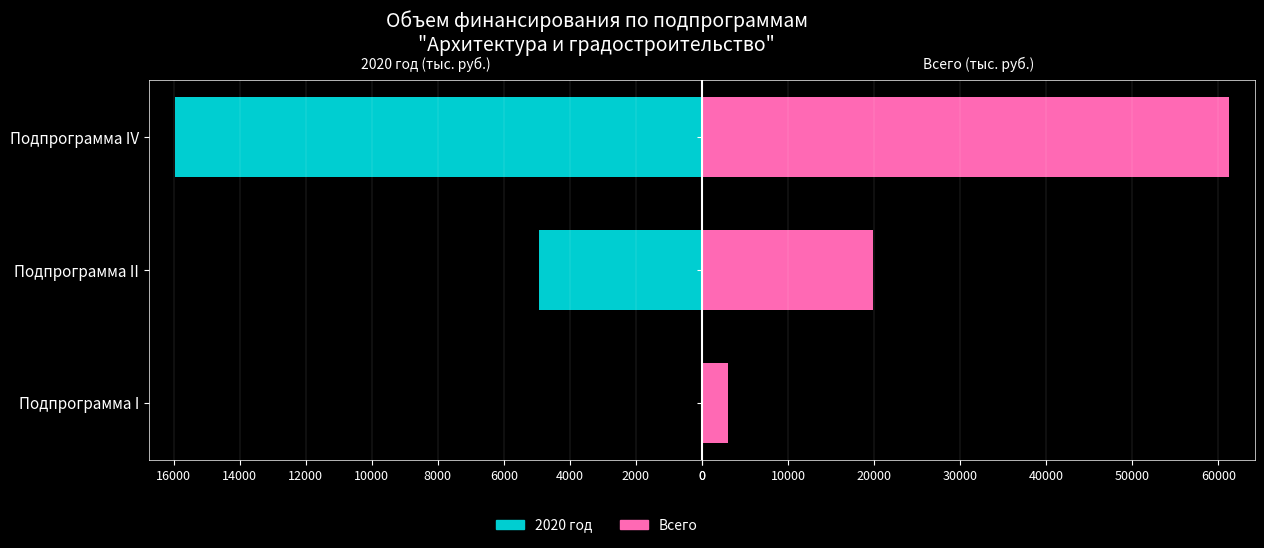

Which series has the largest total across all categories?

Всего